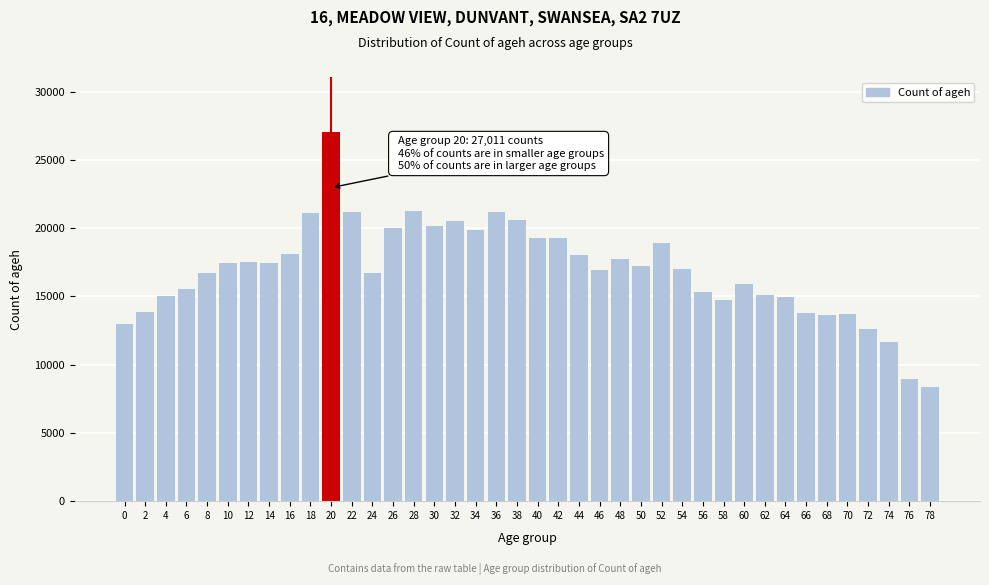

Read the value at 2, to the nearest 50.

13850